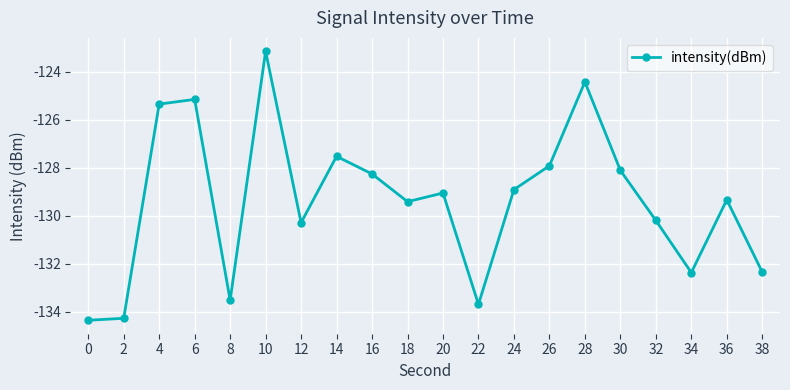

How many series are shown in this chart?

1